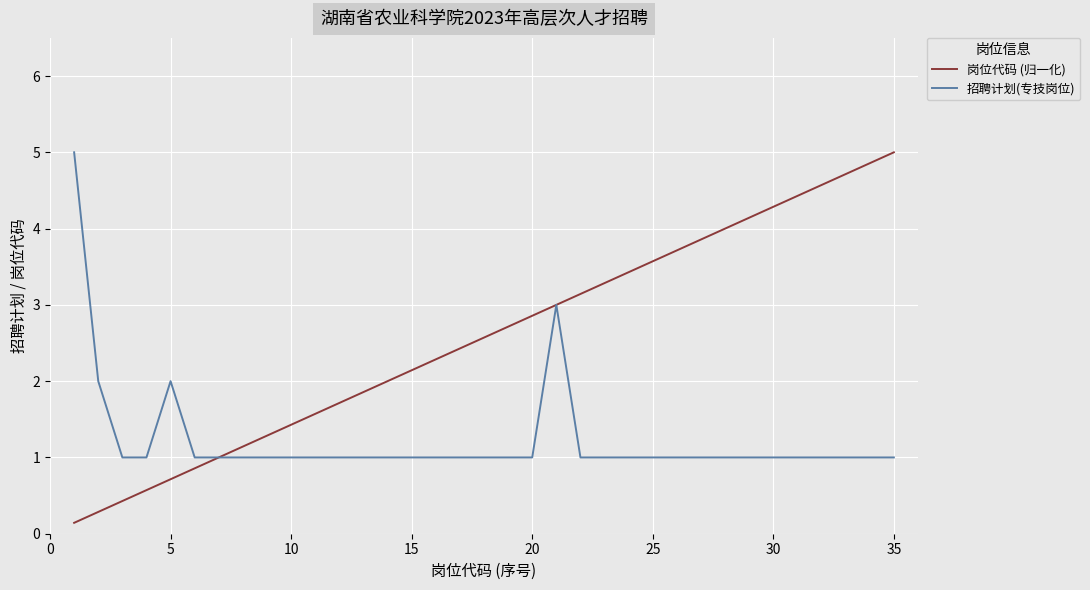

Which series has the largest total across all categories?

岗位代码 (归一化)